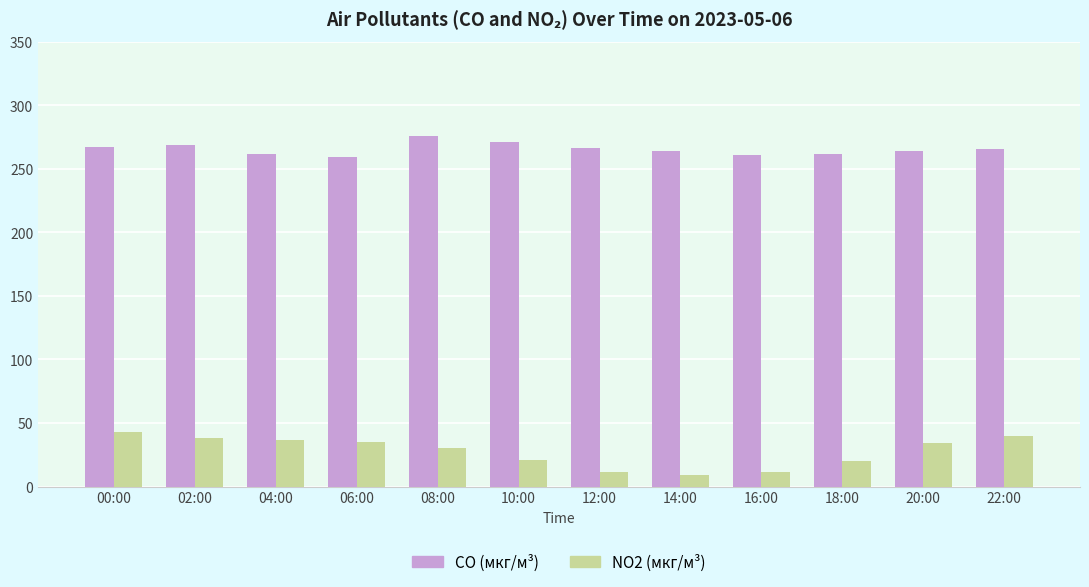

Are the bars grouped side by side (vs. stacked)?

Yes